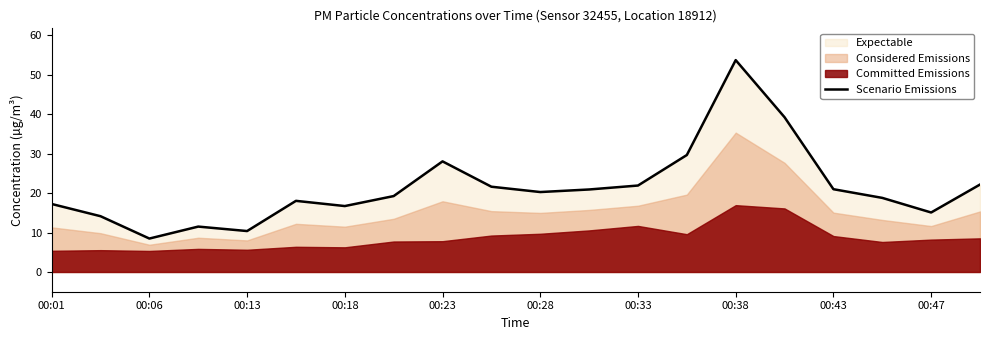

At which label does Scenario Emissions reach its minimum?

00:06